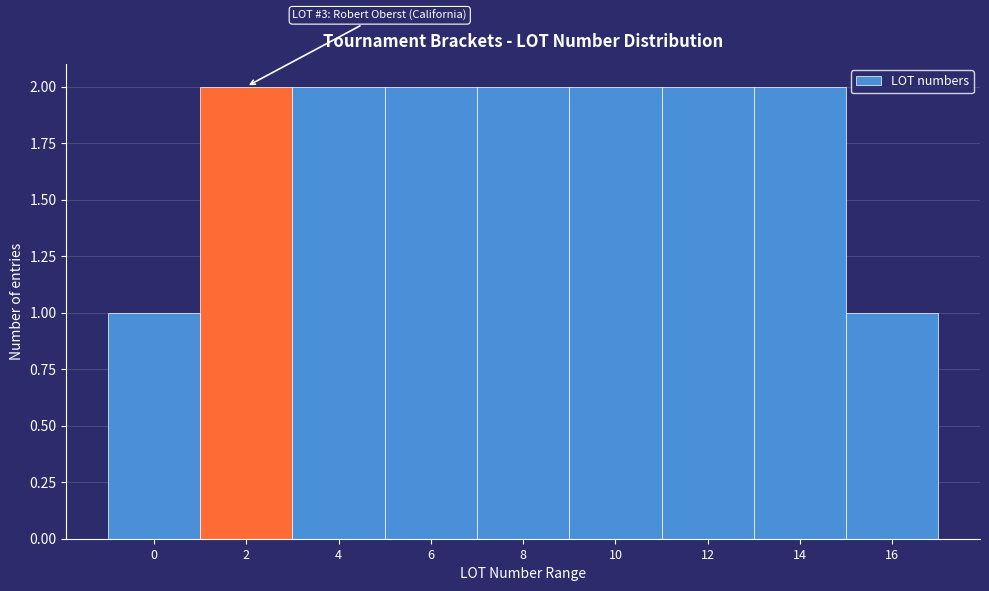

Reading left to right, what are all the values shown in this chart?

1	2	2	2	2	2	2	2	1